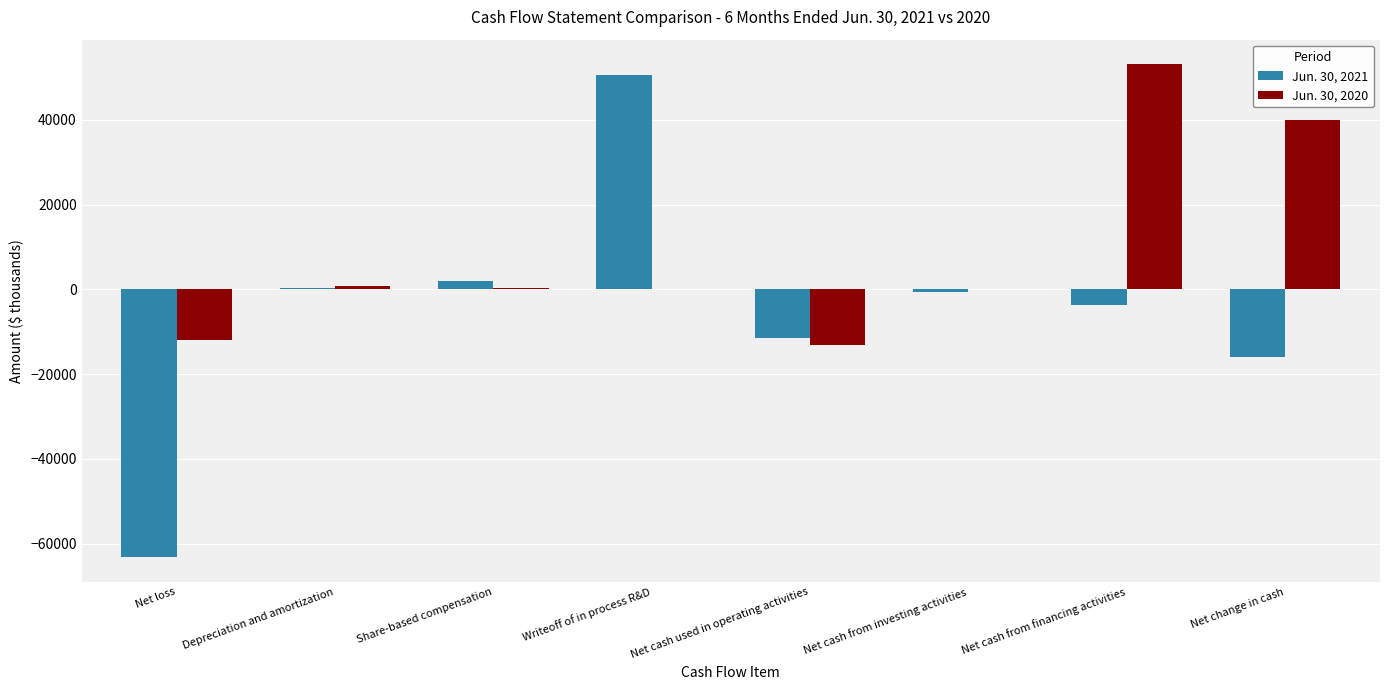

What is the sum of all Jun. 30, 2021 values?

-42287